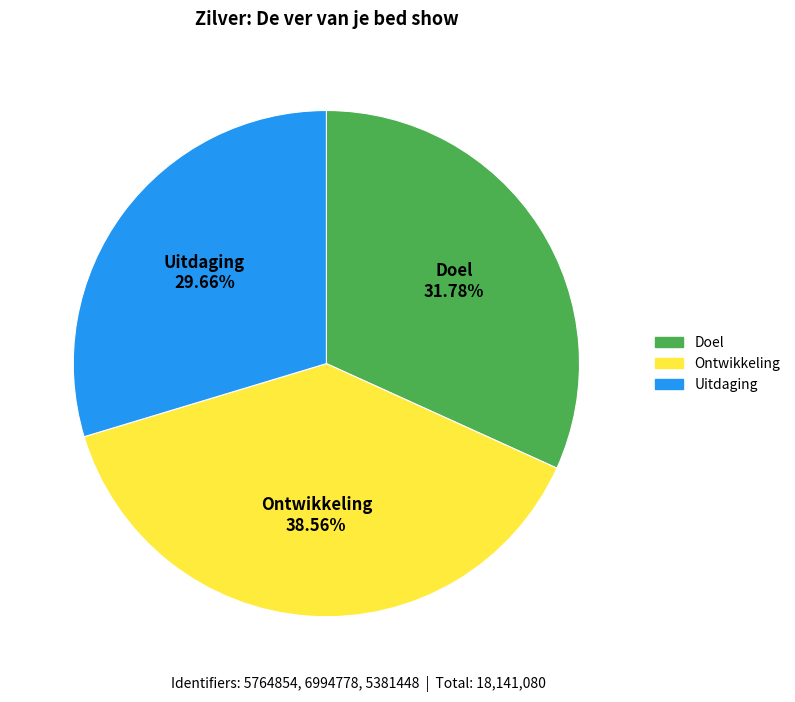

Is there any slice that represents more than half of the pie?

No